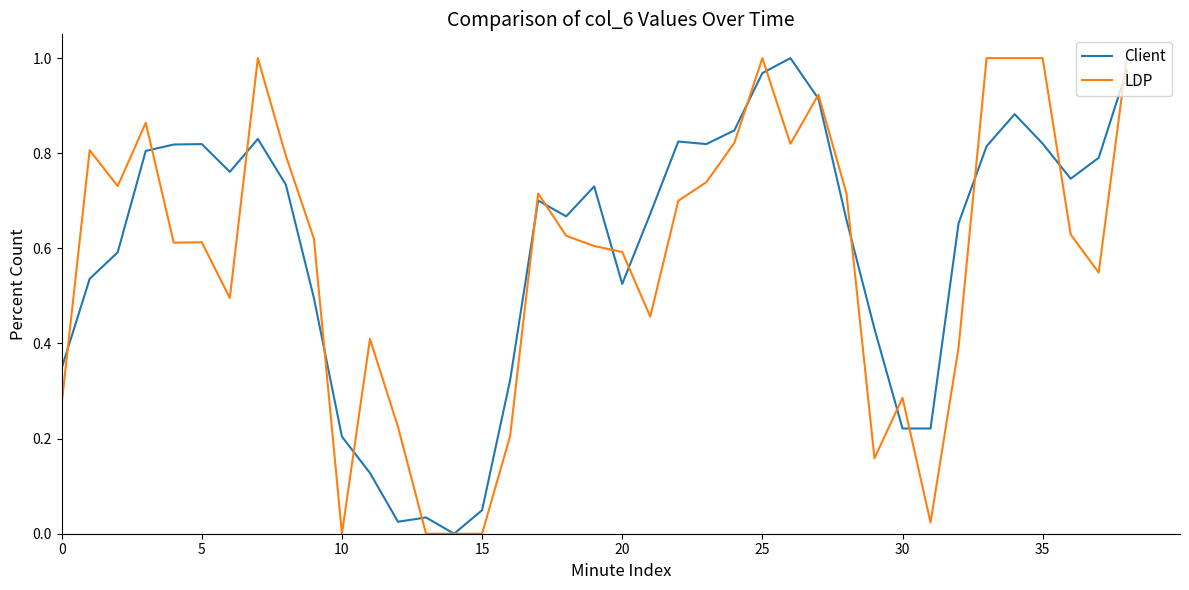

Where is LDP nearest to the value 0?

10